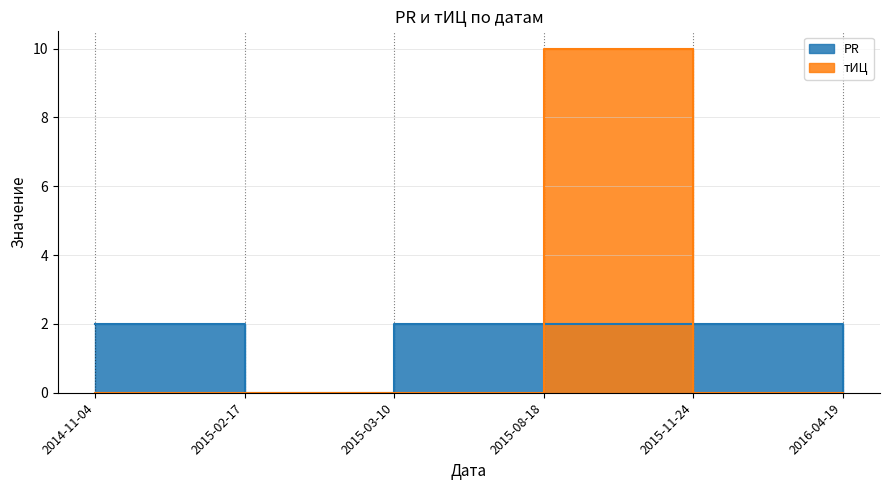

Reading left to right, list all the values displayed in this chart.

PR: 2014-11-04=2	2015-02-17=0	2015-03-10=2	2015-08-18=2	2015-11-24=2	2016-04-19=0
тИЦ: 2014-11-04=0	2015-02-17=0	2015-03-10=0	2015-08-18=10	2015-11-24=0	2016-04-19=0